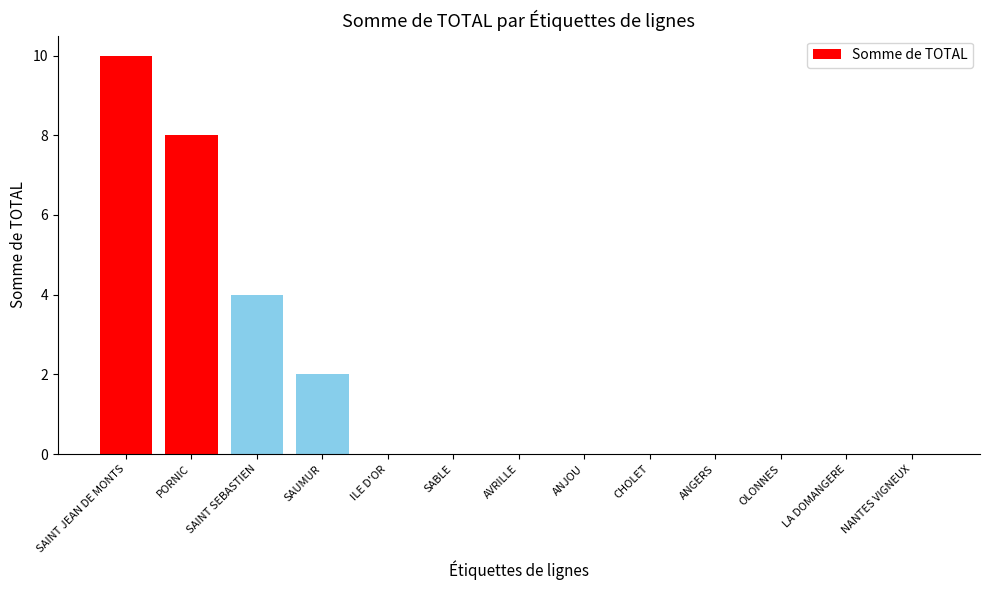

Count the values in the range 0 to 2.

10